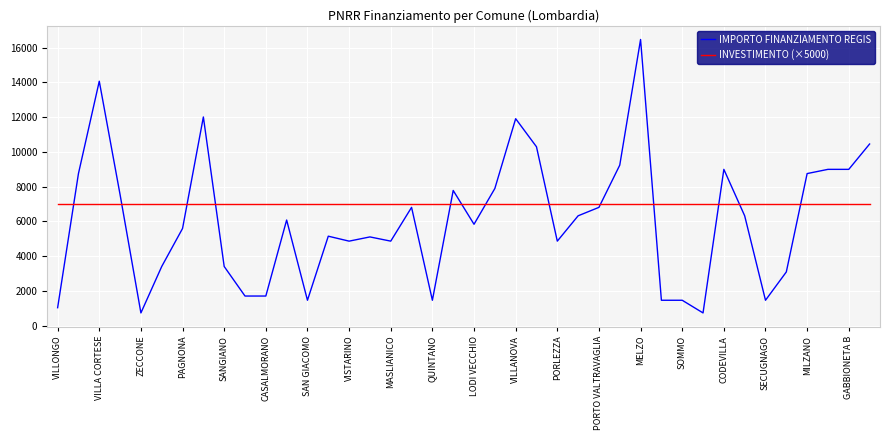

List the series in order of their overall mean, lowest first.

IMPORTO FINANZIAMENTO REGIS, INVESTIMENTO (×5000)